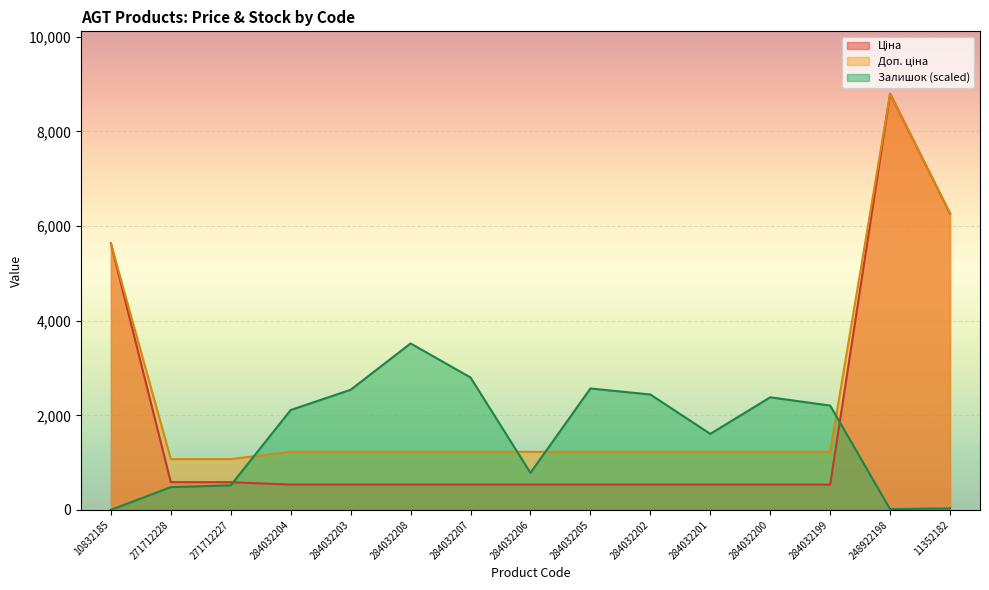

Which series changed the most between 284032202 and 11352182?

Ціна